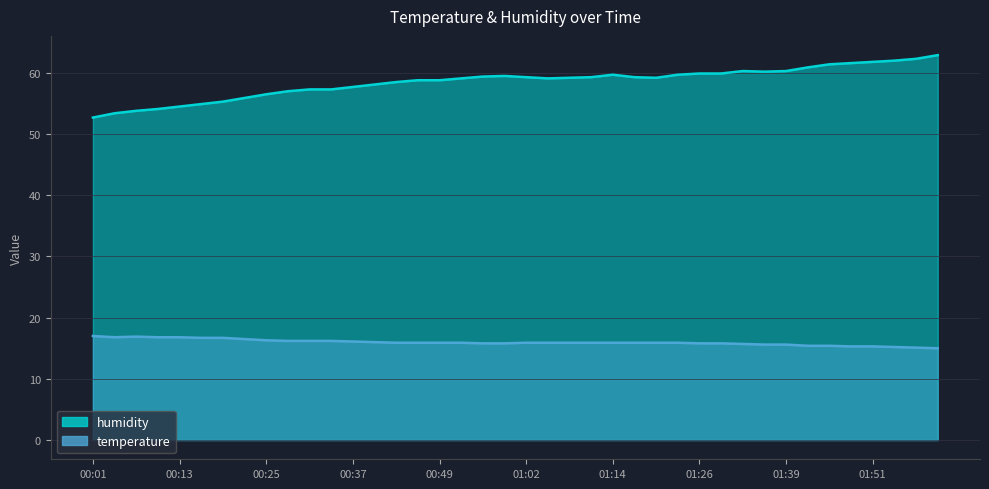

Which series has the widest spread of values?

humidity